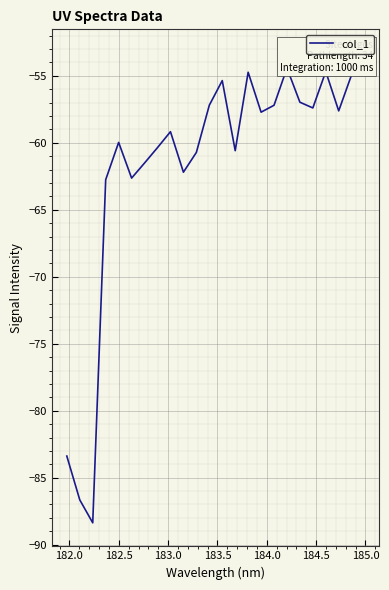

What is the average value?

-61.7